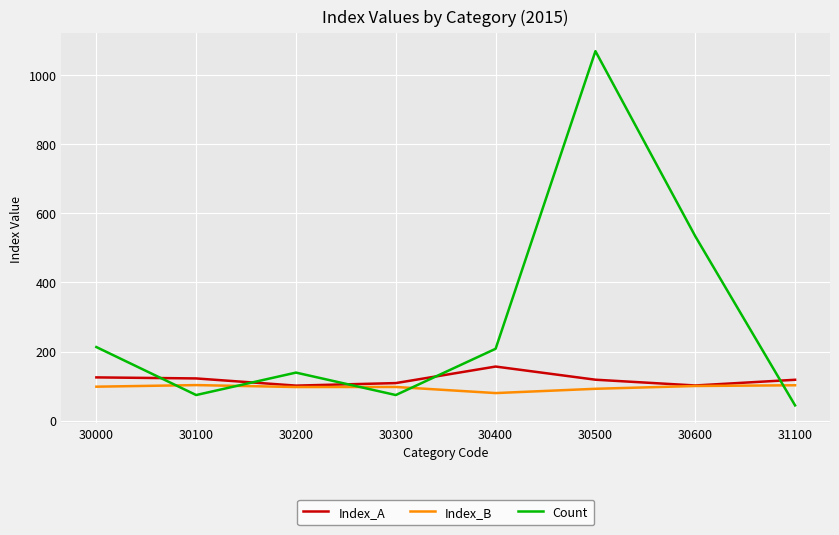

What is the maximum value shown in the chart?

1070.0